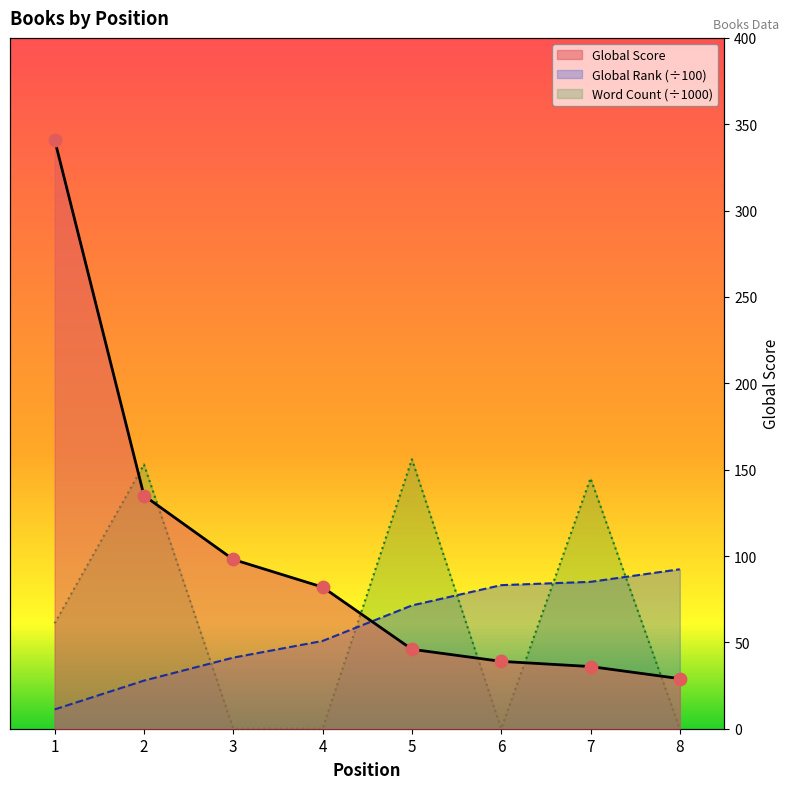

Is the value of Word Count (scaled) at 7 greater than the value of Global Score at 4?

Yes